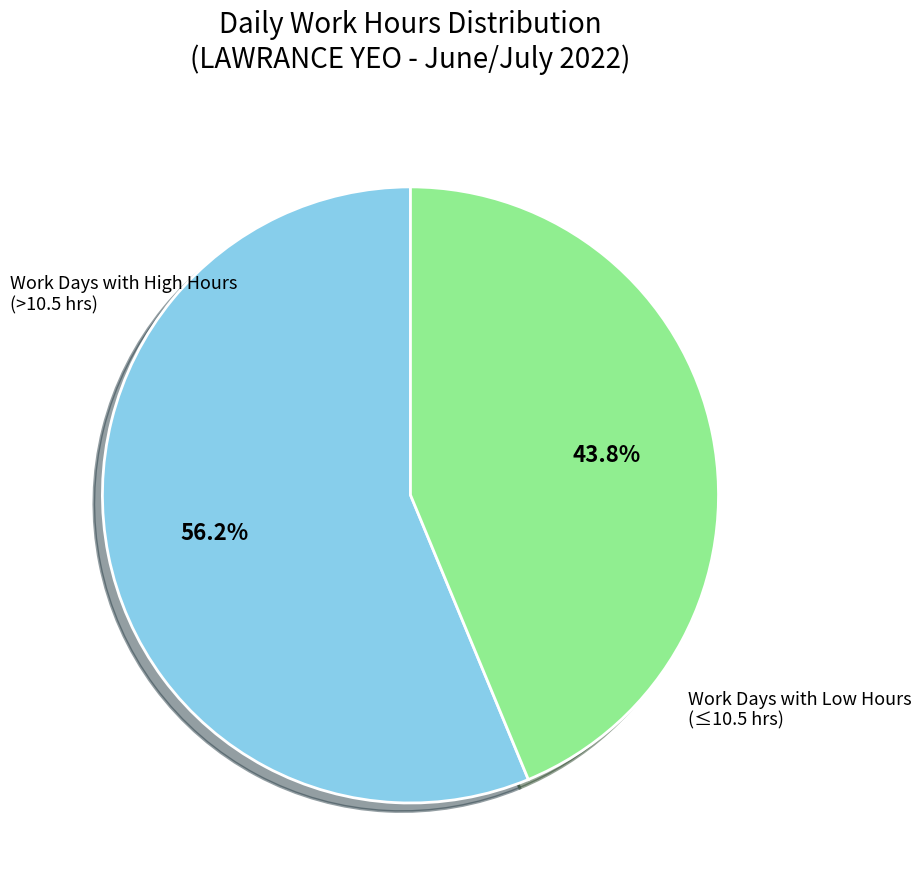

Does any single category account for the majority?

Yes